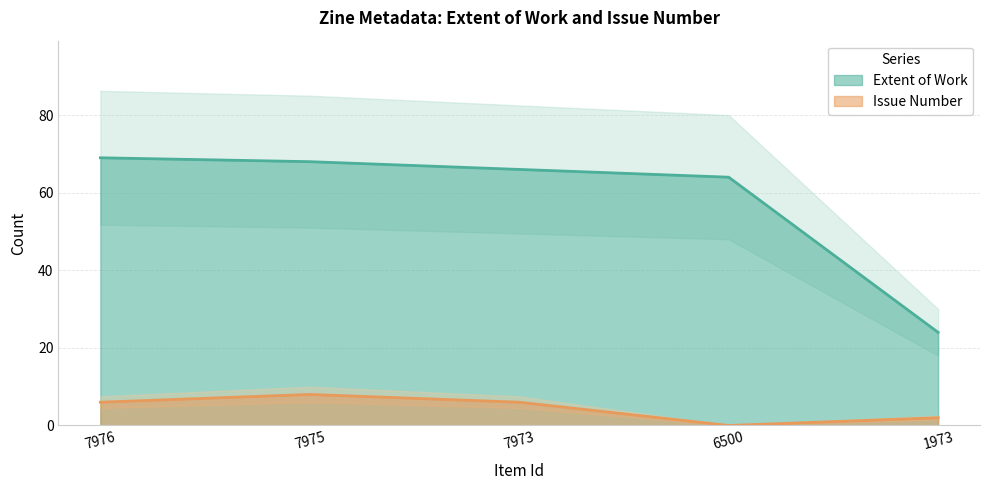

How many lines are shown in the chart?

2